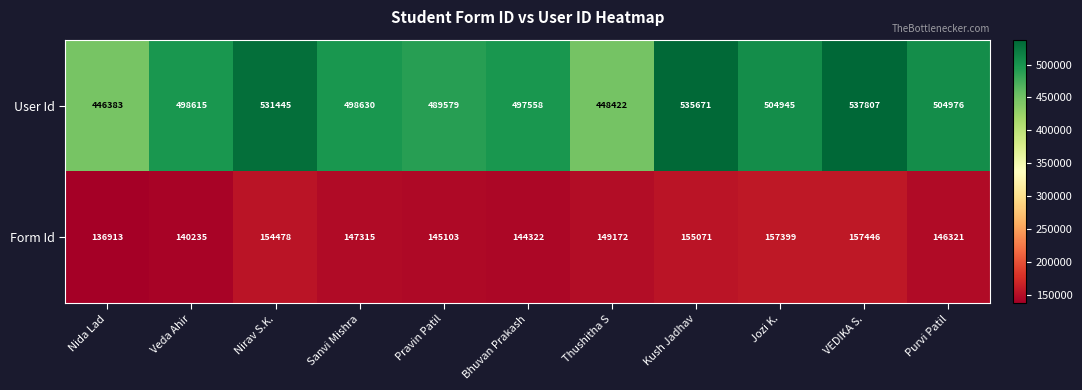

What value does the User Id series have at Jozi K.?

504945